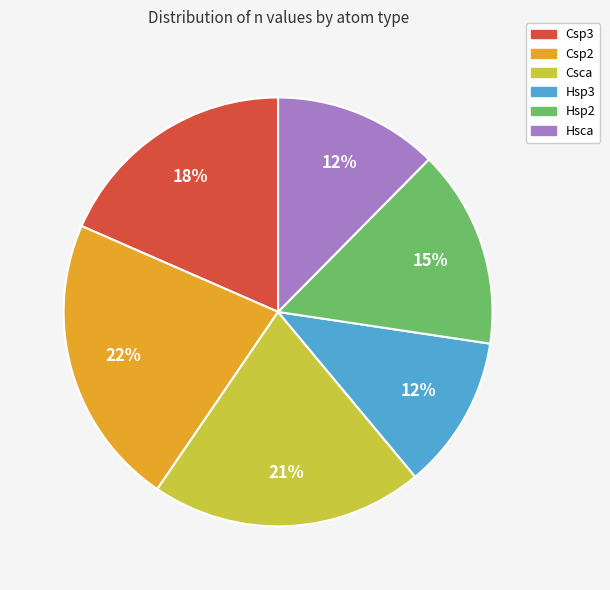

What percentage is the Hsca slice, to the nearest percent?

12%